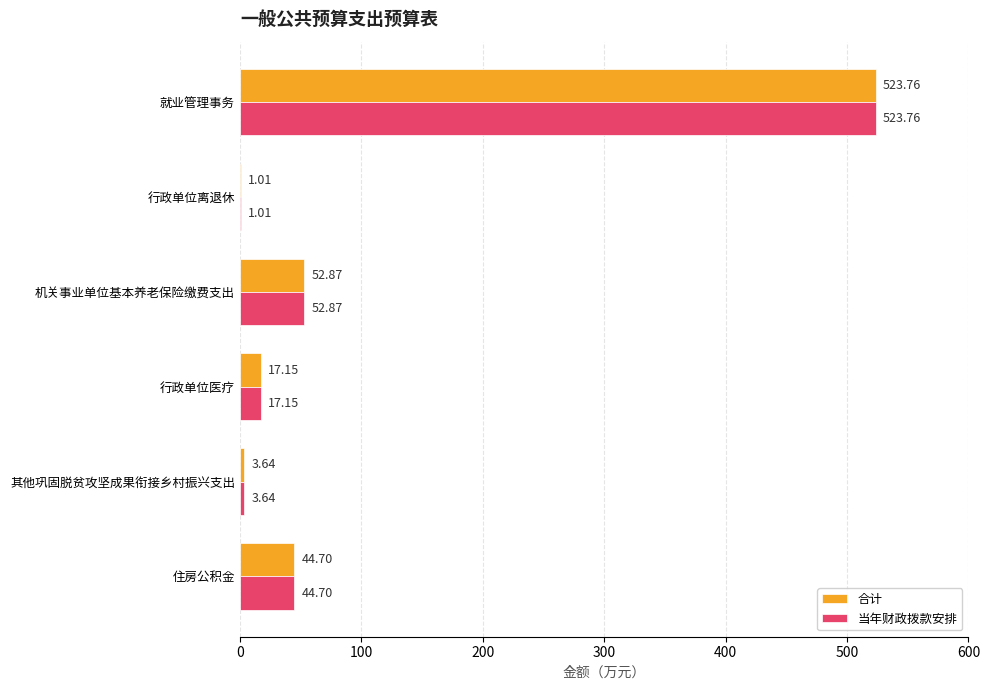

What is the sum of the 当年财政拨款安排 values at 行政单位医疗 and 其他巩固脱贫攻坚成果衔接乡村振兴支出?

20.8